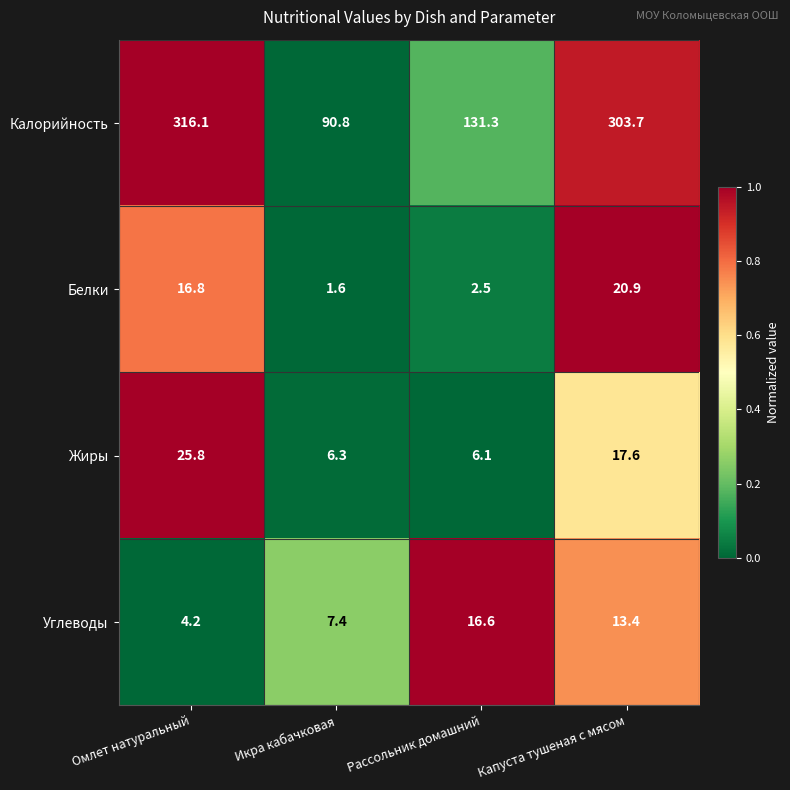

Which category has the highest value across all series?

Омлет натуральный